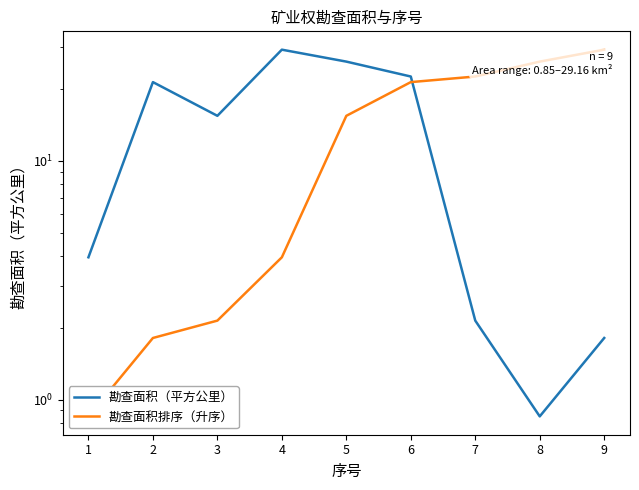

The 勘查面积（平方公里） series shows 43.8 at 4. True or false?

False